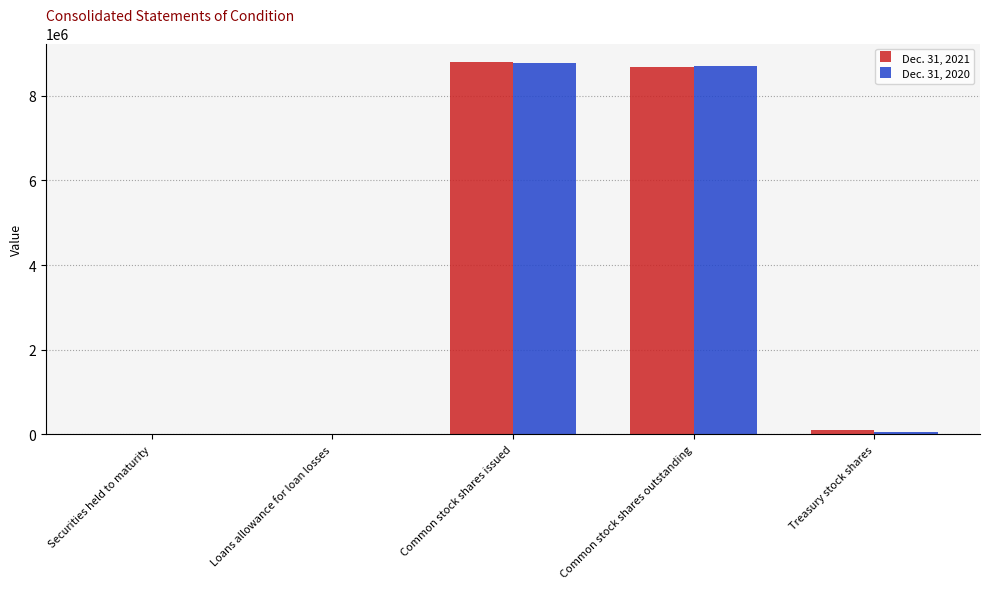

How many groups of bars are there?

5